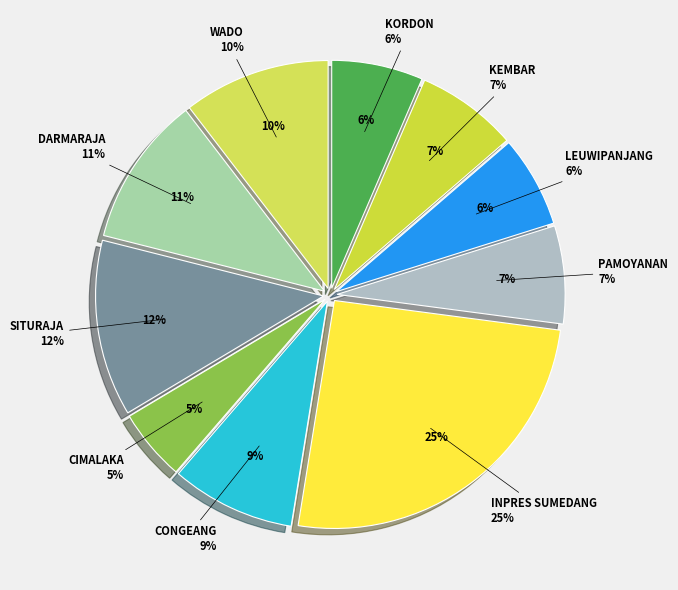

Which slice is the largest?

INPRES SUMEDANG